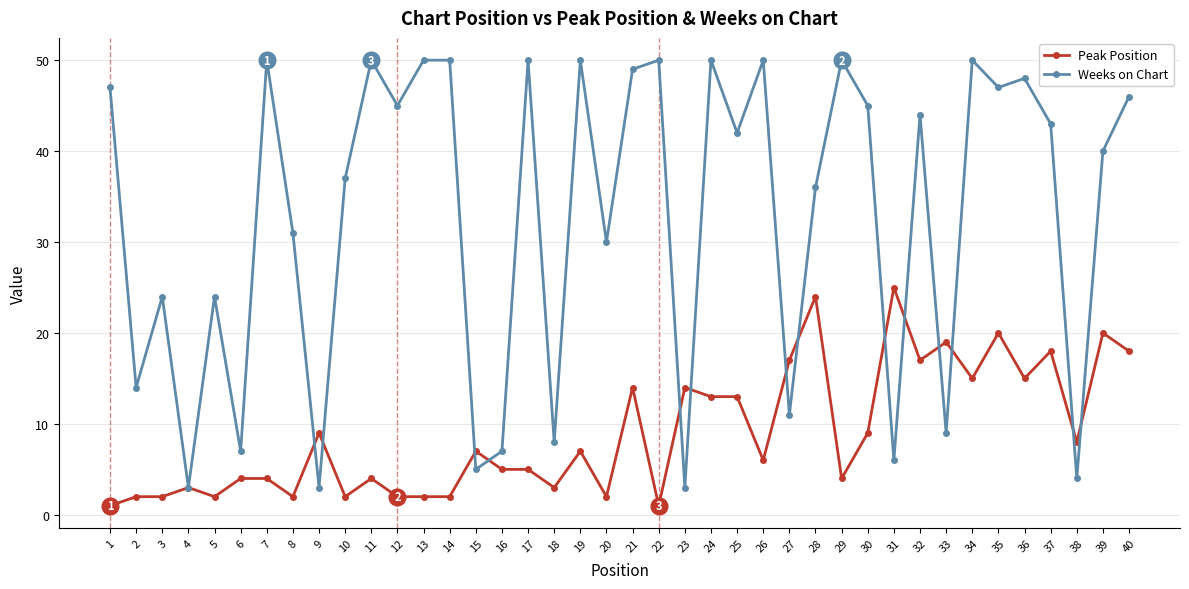

What is the difference between the highest and lowest values at 27?

6